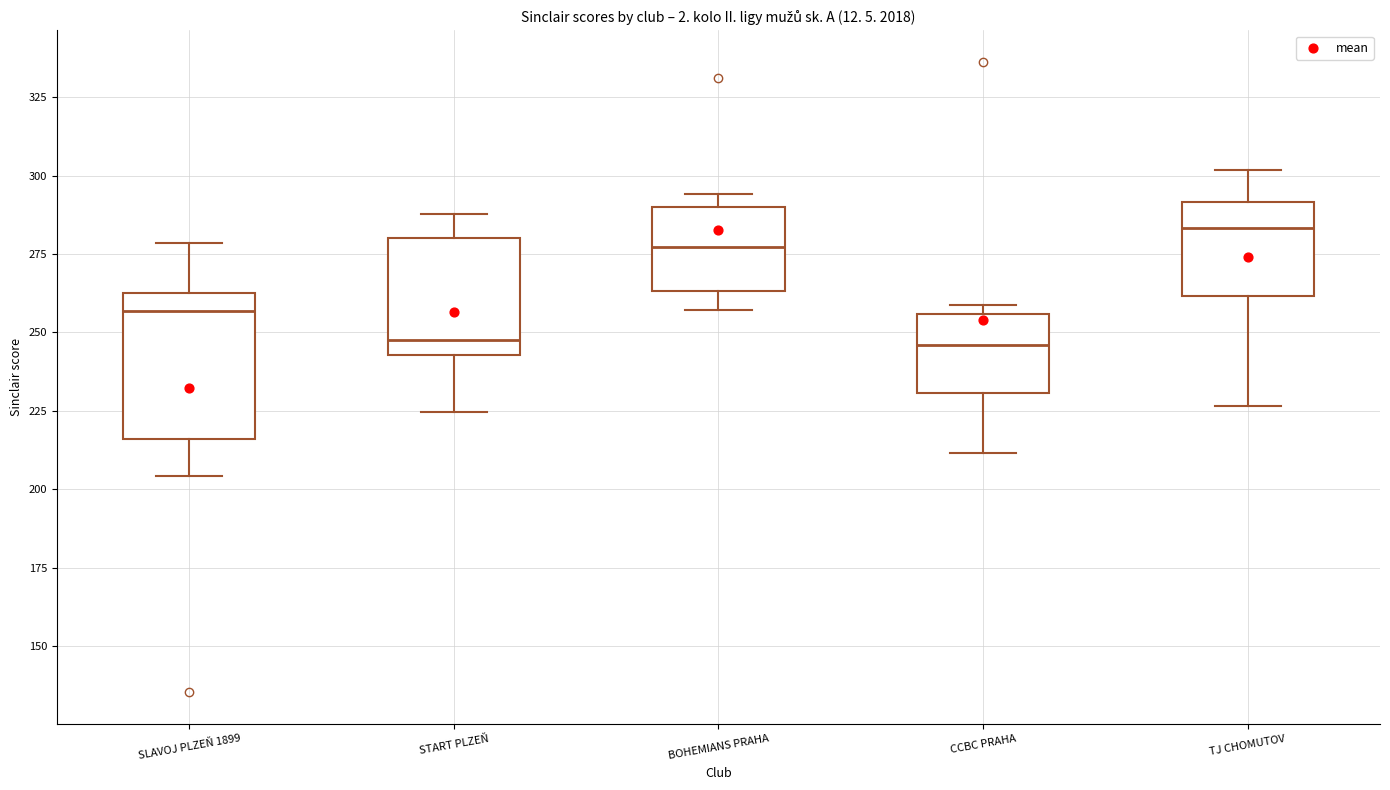

Reading left to right, read every box against the y-axis: the position of its median line, the range the box covers, and the ends of its whiskers. The values are not printed on the chart, so give them approximately, as read against the axis.

SLAVOJ PLZEŇ 1899: median 255, box 215 to 265, whiskers 205 to 280
START PLZEŇ: median 245 (just above the box's lower edge), box 245 to 280, whiskers 225 to 290
BOHEMIANS PRAHA: median 275, box 265 to 290, whiskers 255 to 295
CCBC PRAHA: median 245, box 230 to 255, whiskers 210 to 260
TJ CHOMUTOV: median 285, box 260 to 290, whiskers 225 to 300